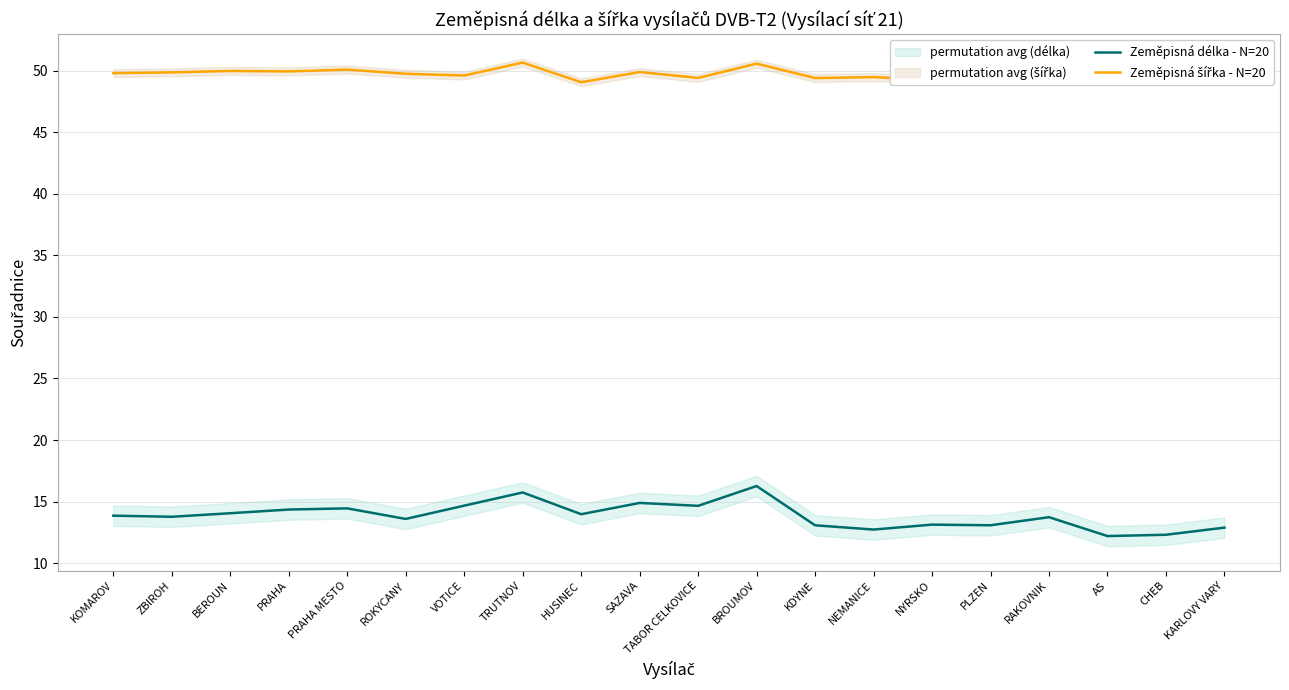

At which category does Zeměpisná délka - N=20 reach its first local peak?

PRAHA MESTO